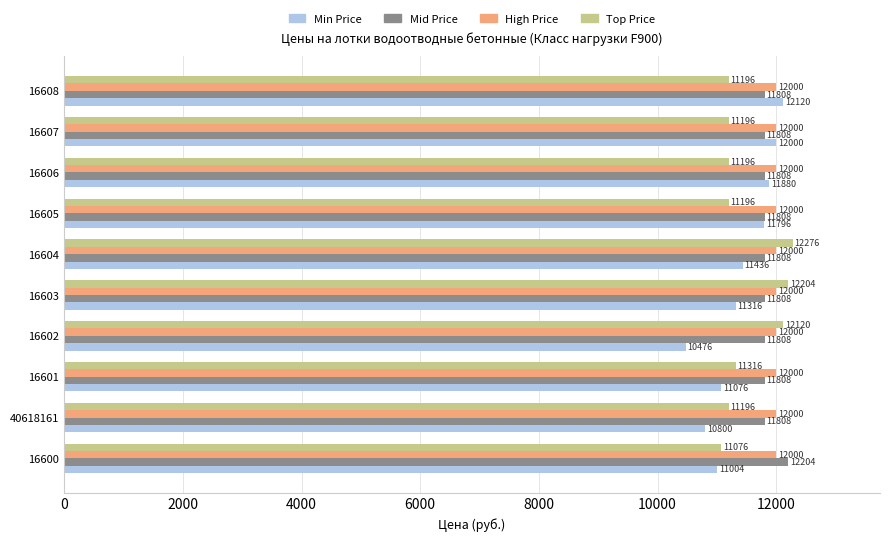

What are all the series names shown in the legend?

Min Price, Mid Price, High Price, Top Price